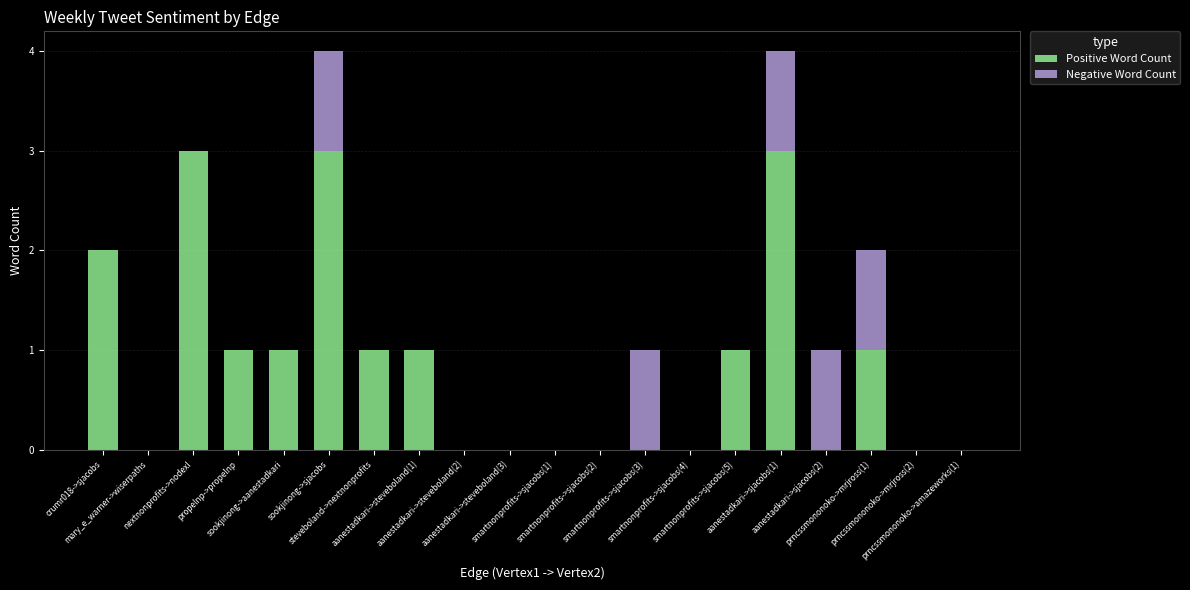

What is the maximum value for Positive Word Count?

3